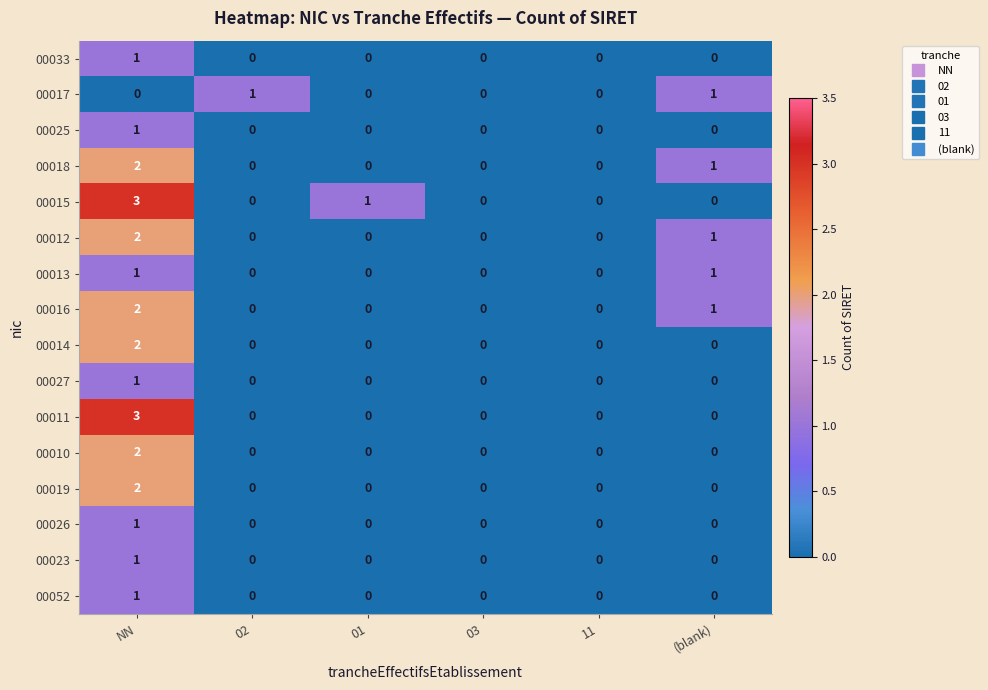

The 00013 series shows 0 at 01. True or false?

True